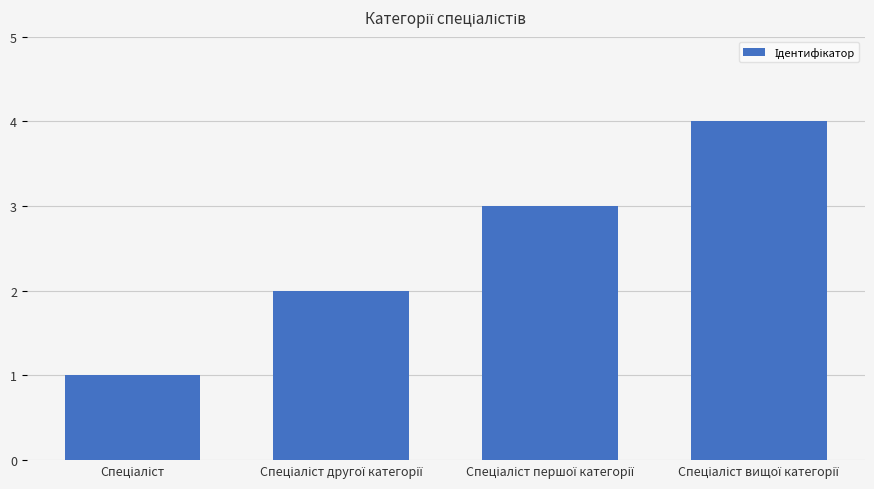

What is the greatest value displayed?

4